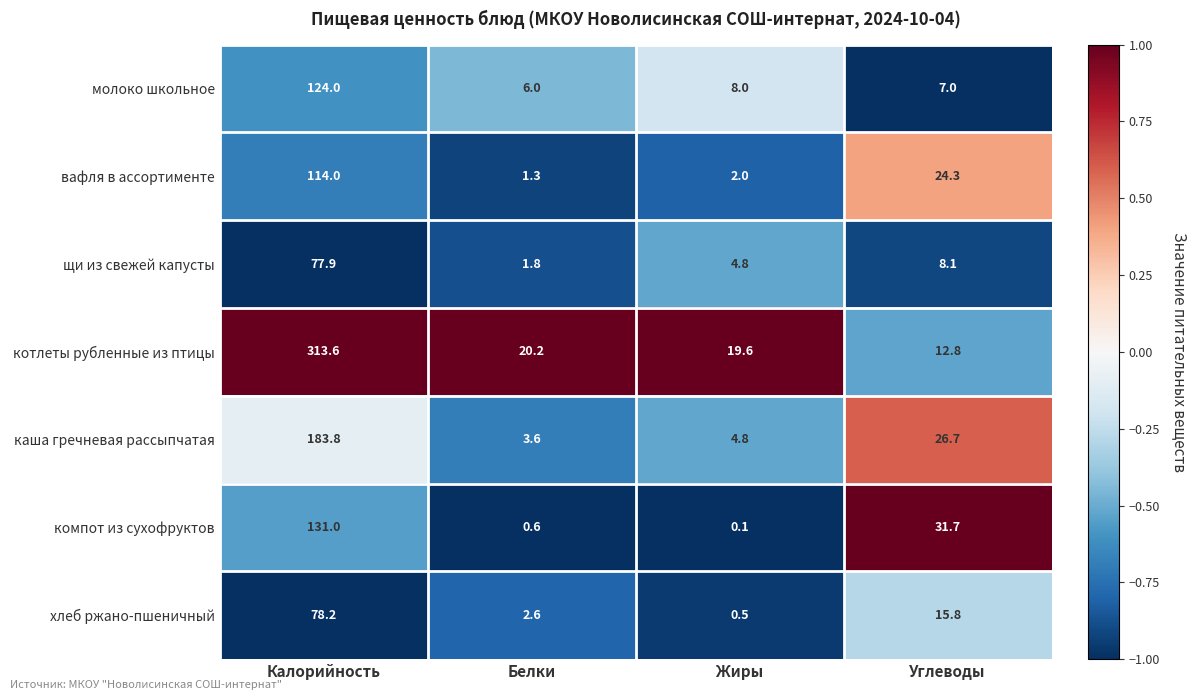

Reading right to left, what are all the values shown in this chart?

молоко школьное: Углеводы=7.0	Жиры=8.0	Белки=6.0	Калорийность=124.0
вафля в ассортименте: Углеводы=24.3	Жиры=2.0	Белки=1.3	Калорийность=114.0
щи из свежей капусты: Углеводы=8.1	Жиры=4.8	Белки=1.8	Калорийность=77.9
котлеты рубленные из птицы: Углеводы=12.8	Жиры=19.6	Белки=20.2	Калорийность=313.6
каша гречневая рассыпчатая: Углеводы=26.7	Жиры=4.8	Белки=3.6	Калорийность=183.8
компот из сухофруктов: Углеводы=31.7	Жиры=0.1	Белки=0.6	Калорийность=131.0
хлеб ржано-пшеничный: Углеводы=15.8	Жиры=0.5	Белки=2.6	Калорийность=78.2